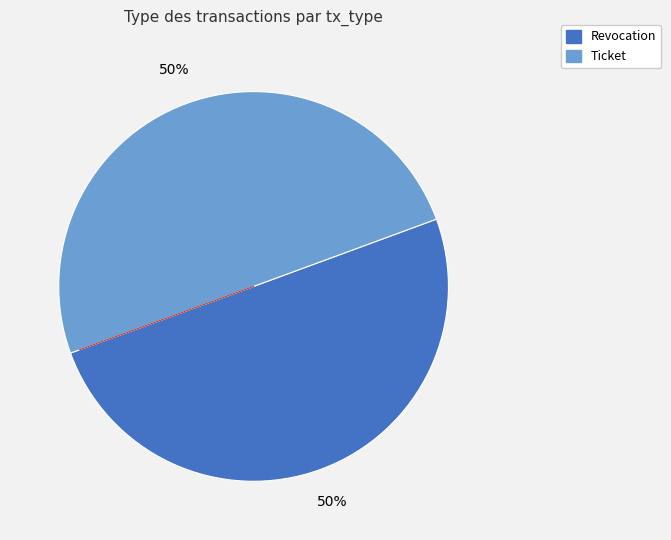

True or false: Ticket accounts for 37% of the total.

False